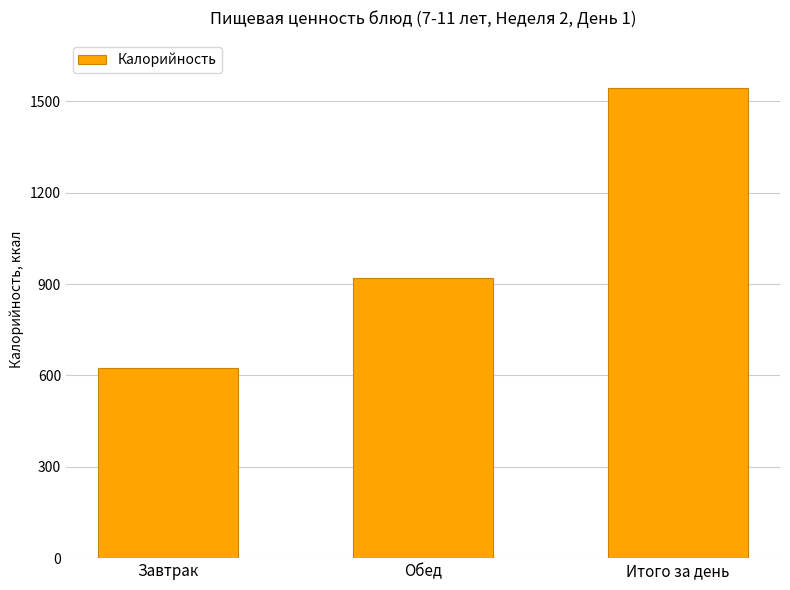

The value at Итого за день is 1542.8. True or false?

True